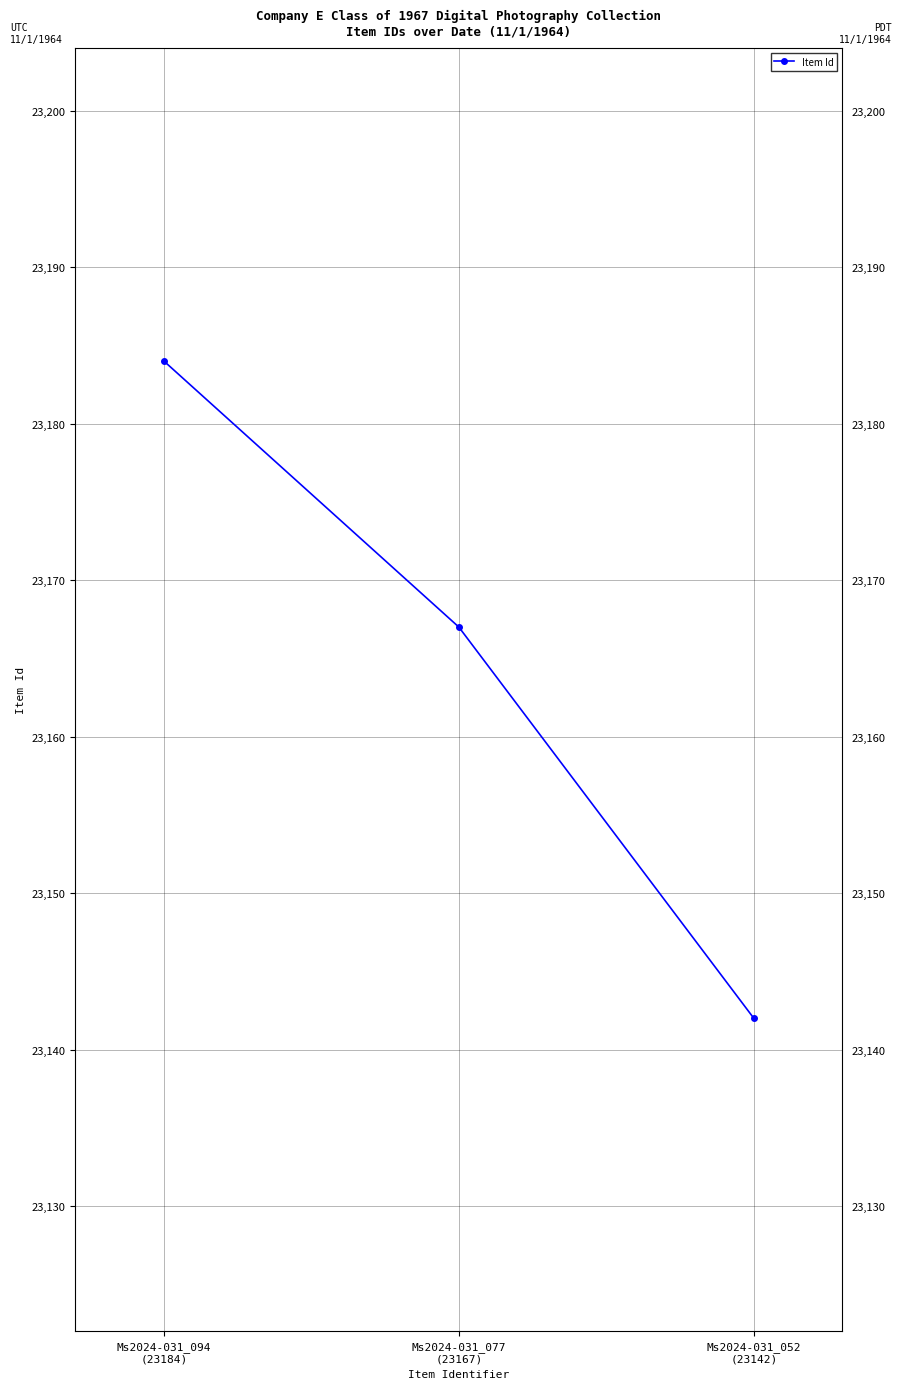

Rank the categories by value from lowest to highest.

Ms2024-031_052
(23142), Ms2024-031_077
(23167), Ms2024-031_094
(23184)